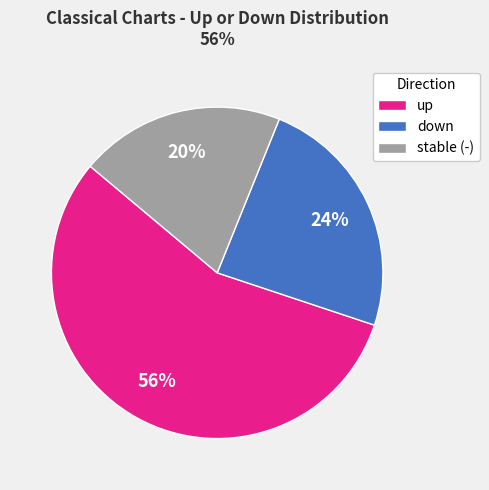

To the nearest percent, what percentage of the pie is up?

56%